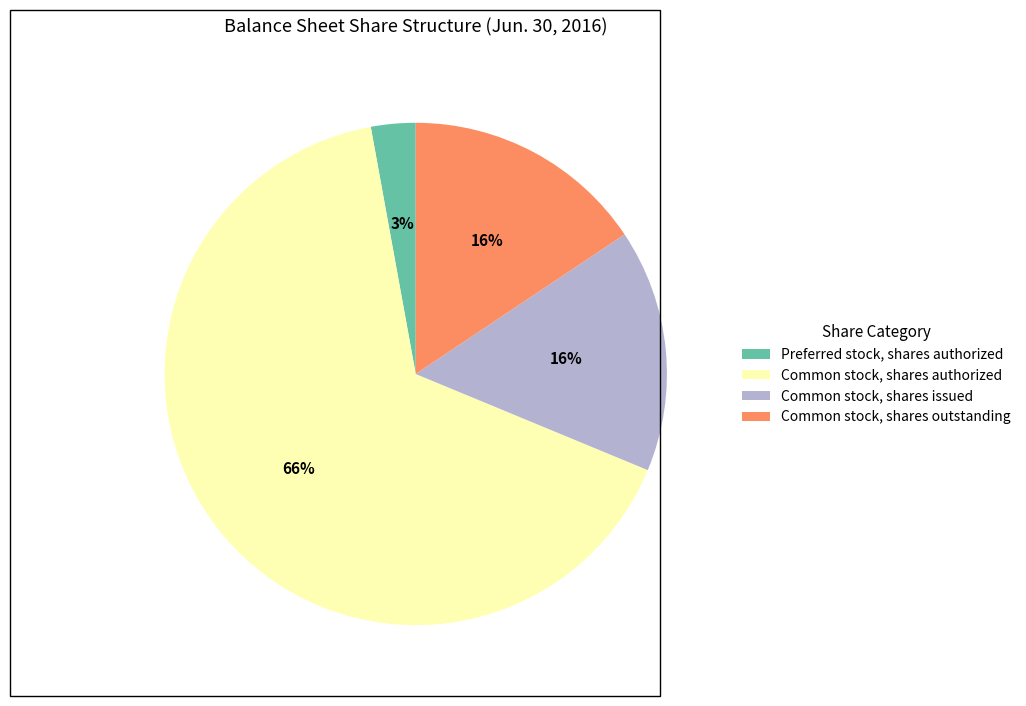

Combined, do Common stock, shares authorized and Preferred stock, shares authorized account for over 50%?

Yes